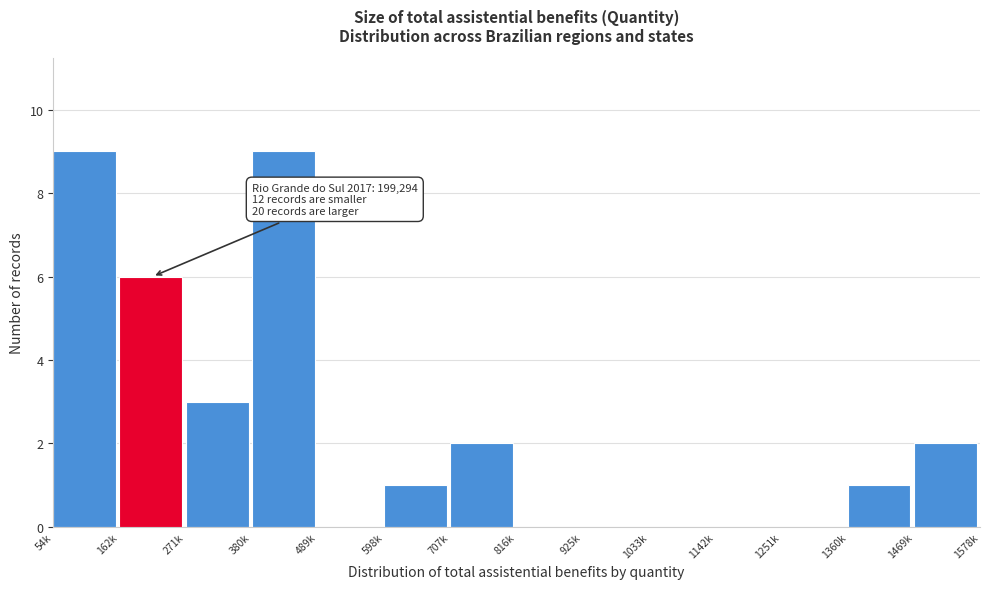

Reading left to right, transcribe all the data shown in this chart.

54k=9	162k=6	271k=3	380k=9	489k=0	598k=1	707k=2	816k=0	925k=0	1033k=0	1142k=0	1251k=0	1360k=1	1469k=2